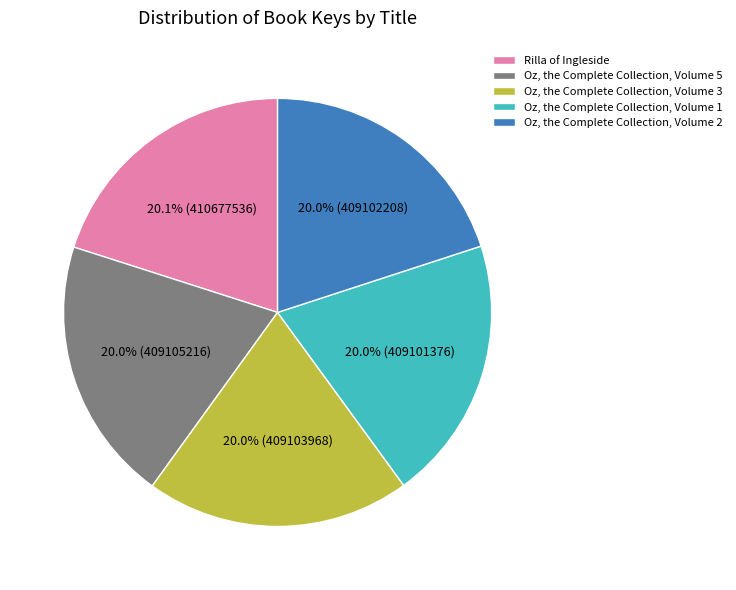

Approximately how many times larger is the value at Oz, the Complete Collection, Volume 3 compared to Oz, the Complete Collection, Volume 5?

1.0